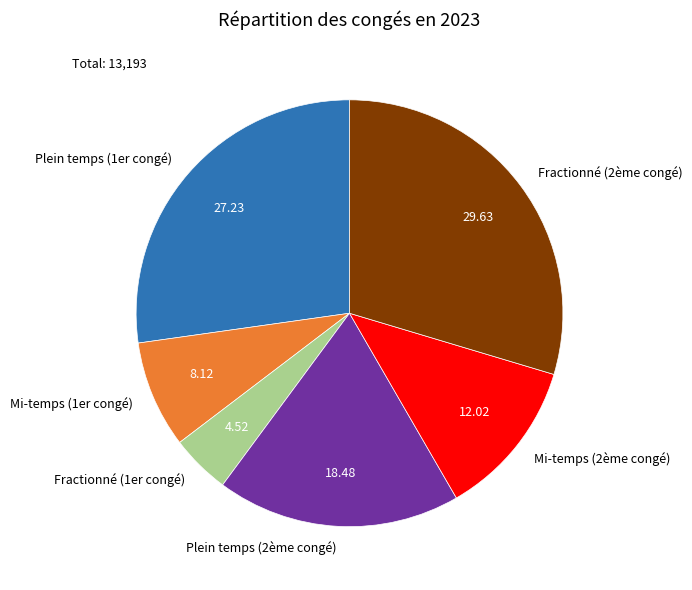

Which category has the smallest portion of the pie?

Fractionné (1er congé)